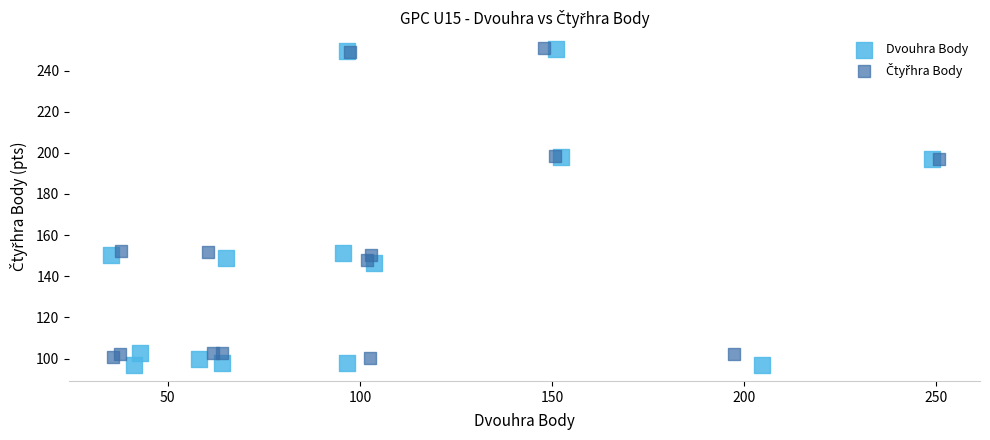

Which series has the largest Y range (max minus min)?

Dvouhra Body